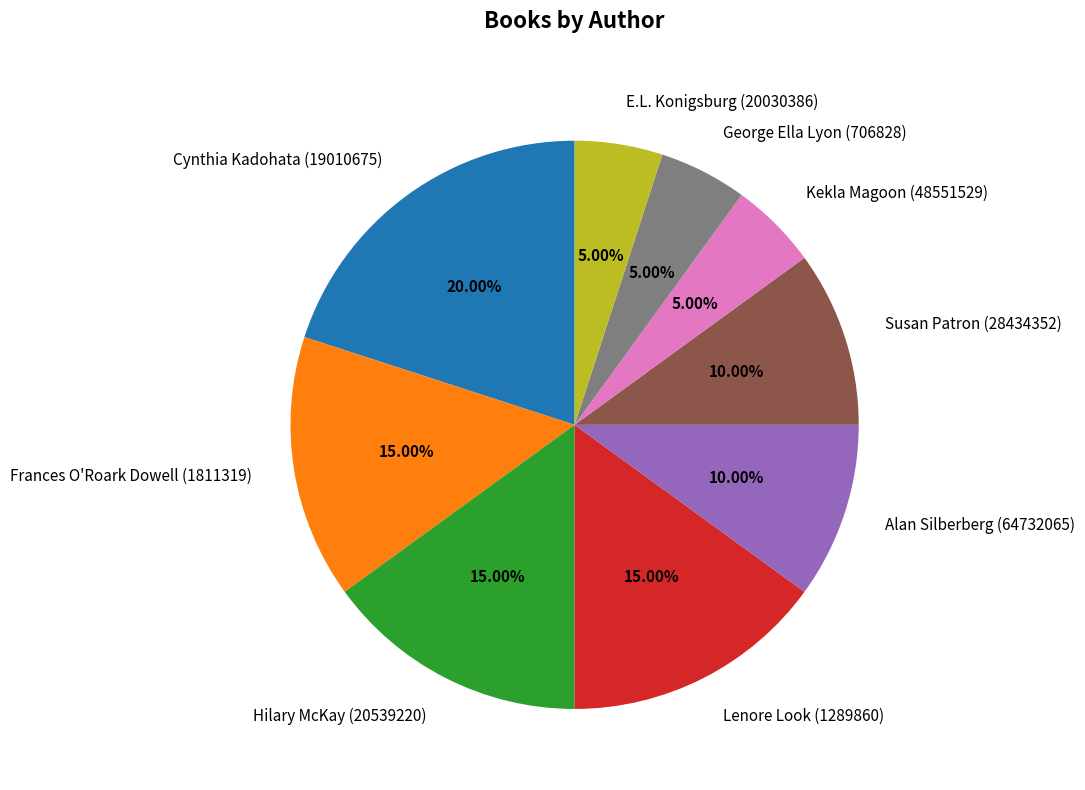

Count the number of slices in the pie.

9